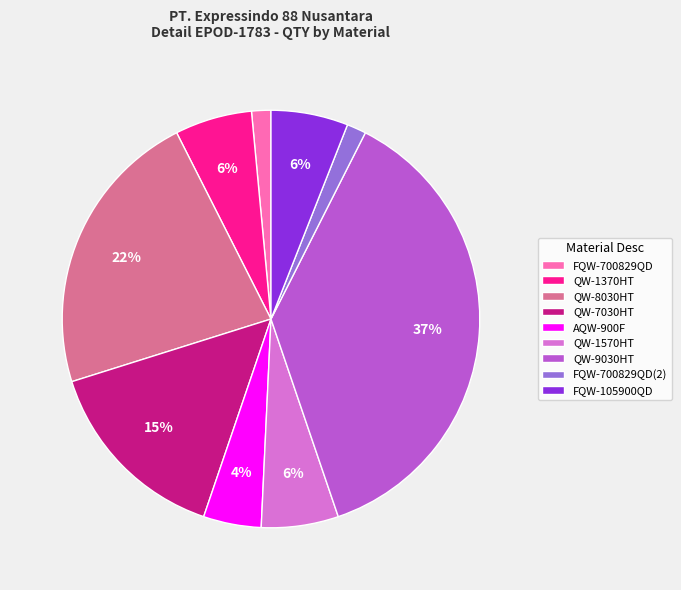

What percentage is the QW-1570HT slice, to the nearest percent?

6%